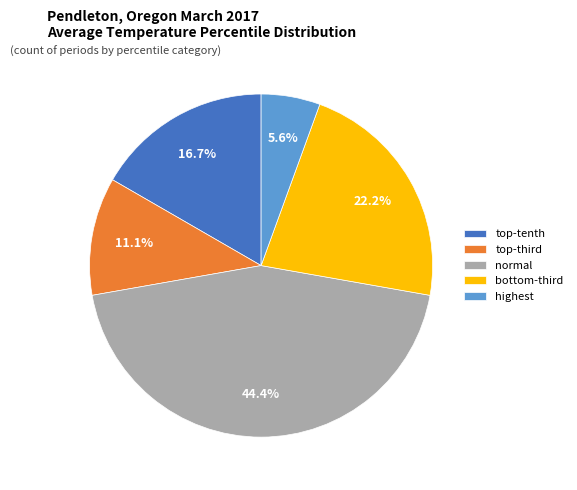

Which category has the smallest portion of the pie?

highest